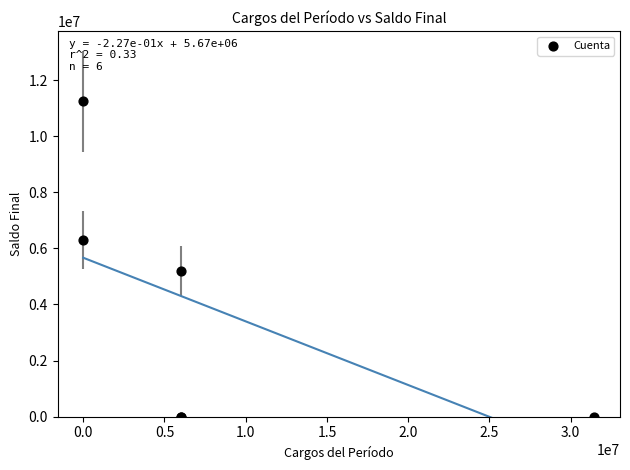

What Y value in the scatter plot is closest to 5618981?

5196849.8